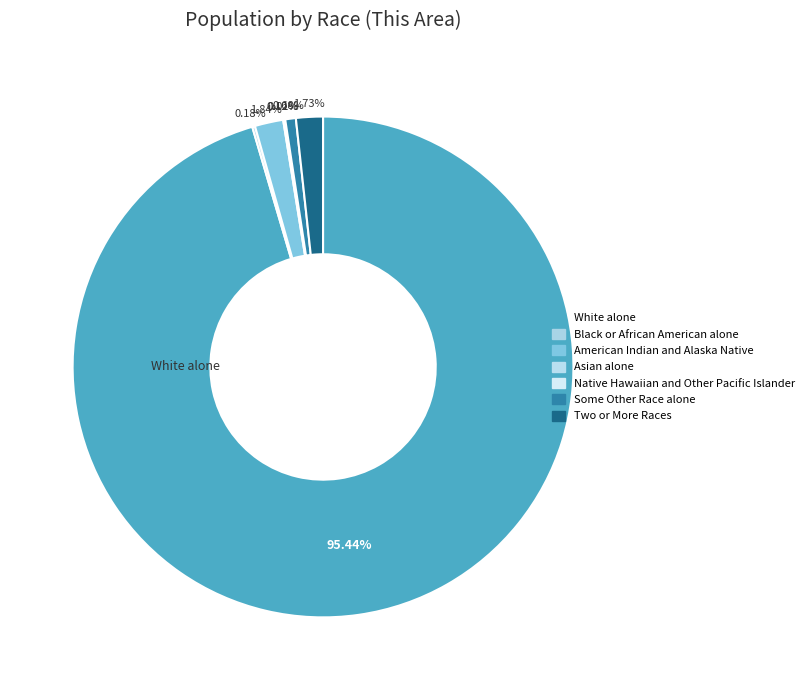

Rank the categories by value from lowest to highest.

Native Hawaiian and Other Pacific Islander, Asian alone, Black or African American alone, Some Other Race alone, Two or More Races, American Indian and Alaska Native, White alone